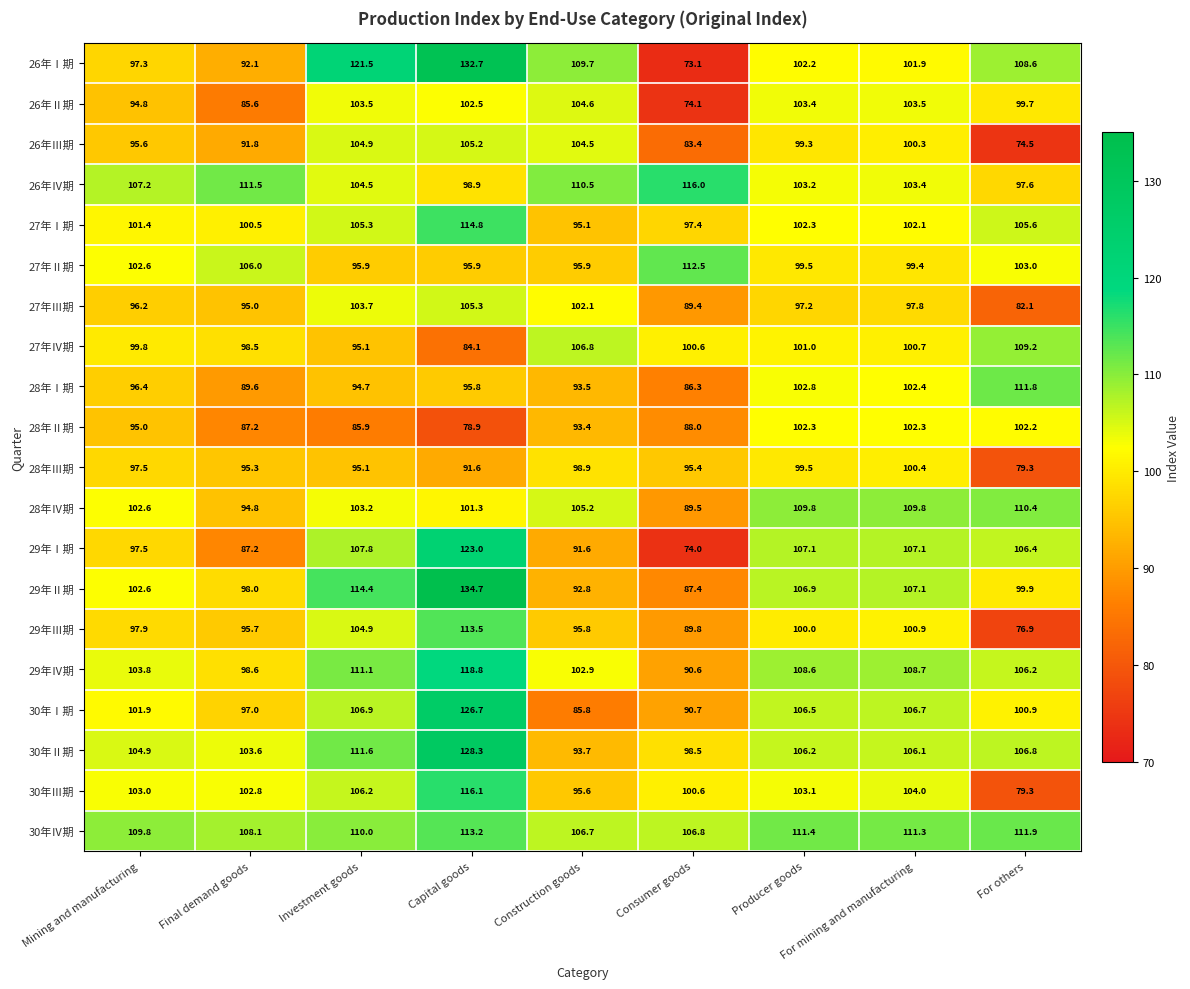

At which category does the chart reach its minimum across all series?

Consumer goods